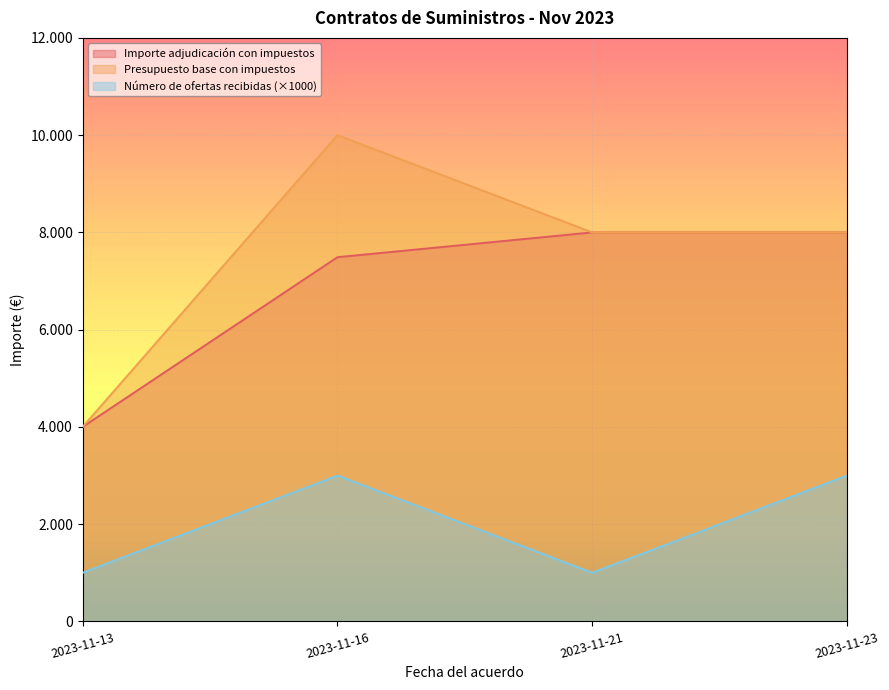

What is the lowest value of the Número de ofertas recibidas series?

1